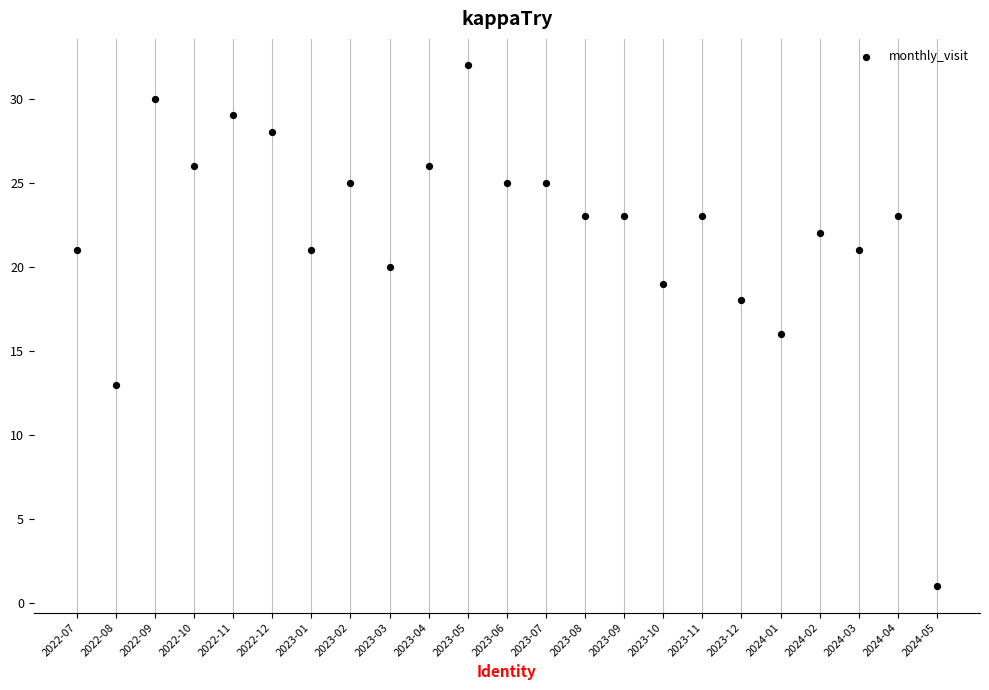

What is the range of Y values (max minus min)?

31